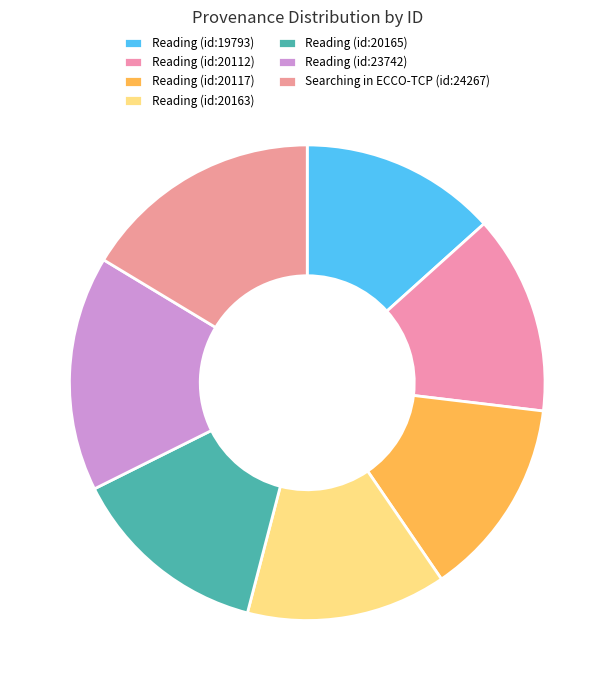

Is there a majority slice in this chart?

No